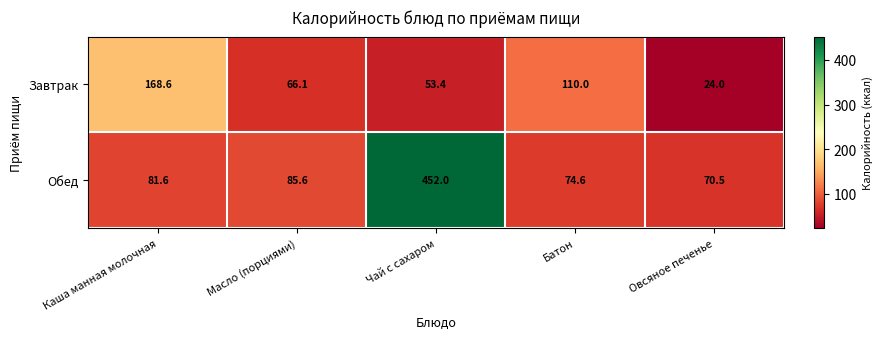

Rank the series by their average value, from lowest to highest.

Завтрак, Обед